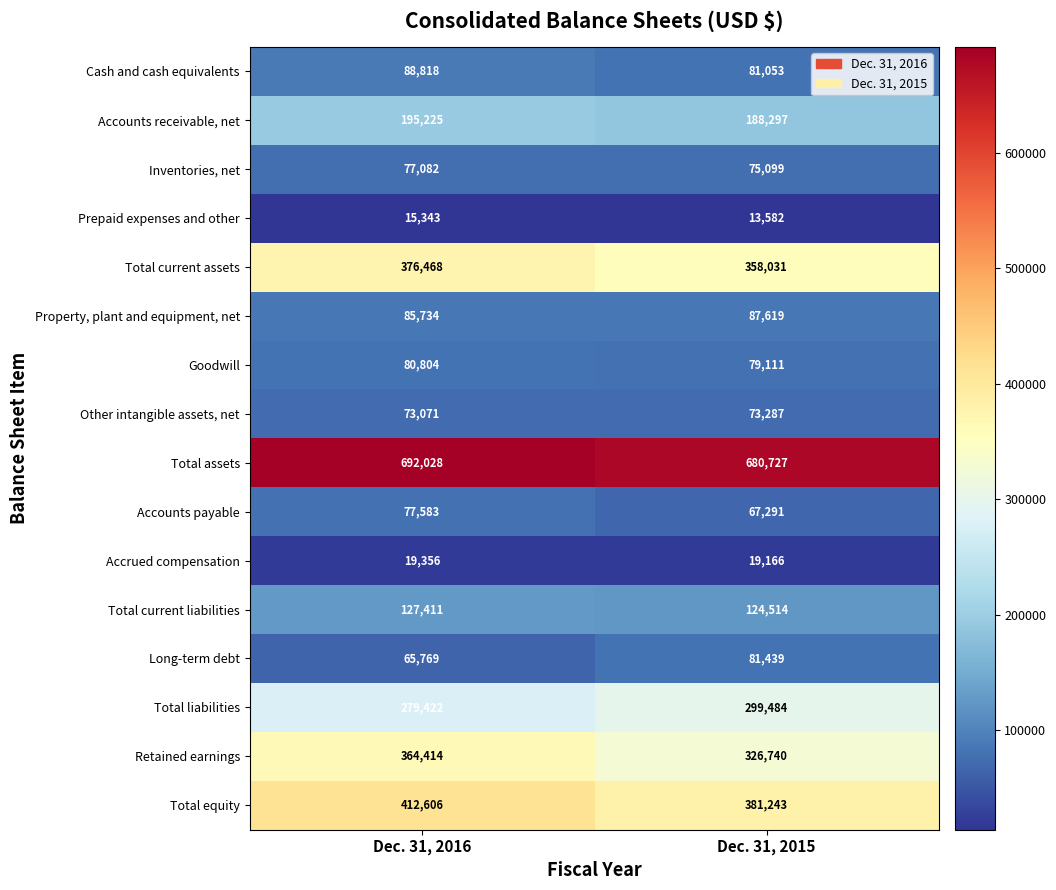

At which category does the chart reach its peak across all series?

Dec. 31, 2016